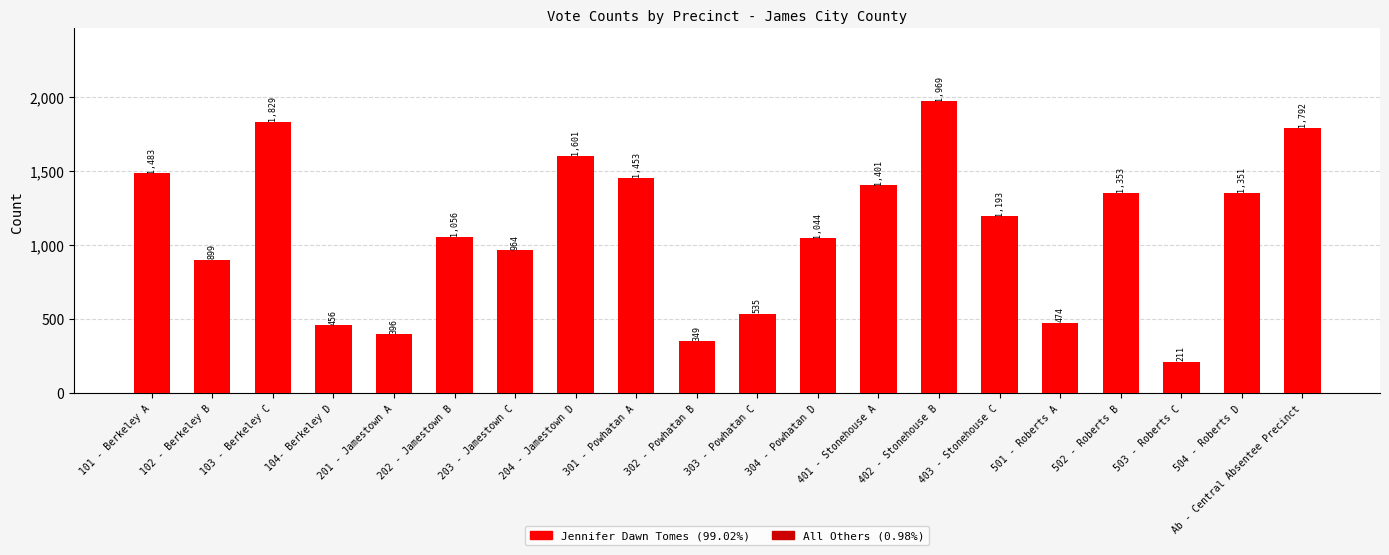

Reading left to right, transcribe all the data shown in this chart.

1483	899	1829	456	396	1056	964	1601	1453	349	535	1044	1401	1969	1193	474	1353	211	1351	1792